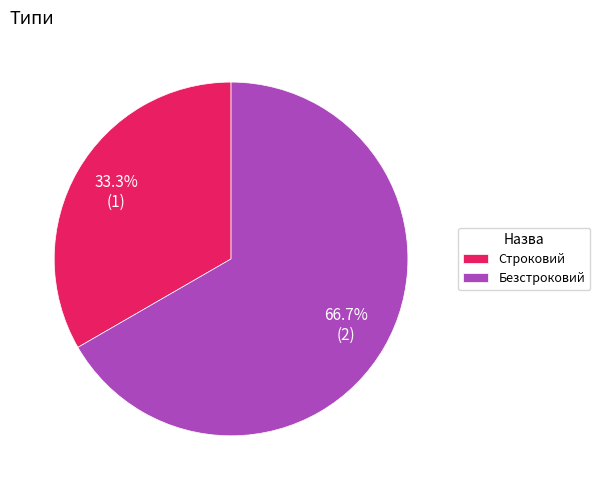

What percentage is the Безстроковий slice, to the nearest percent?

67%